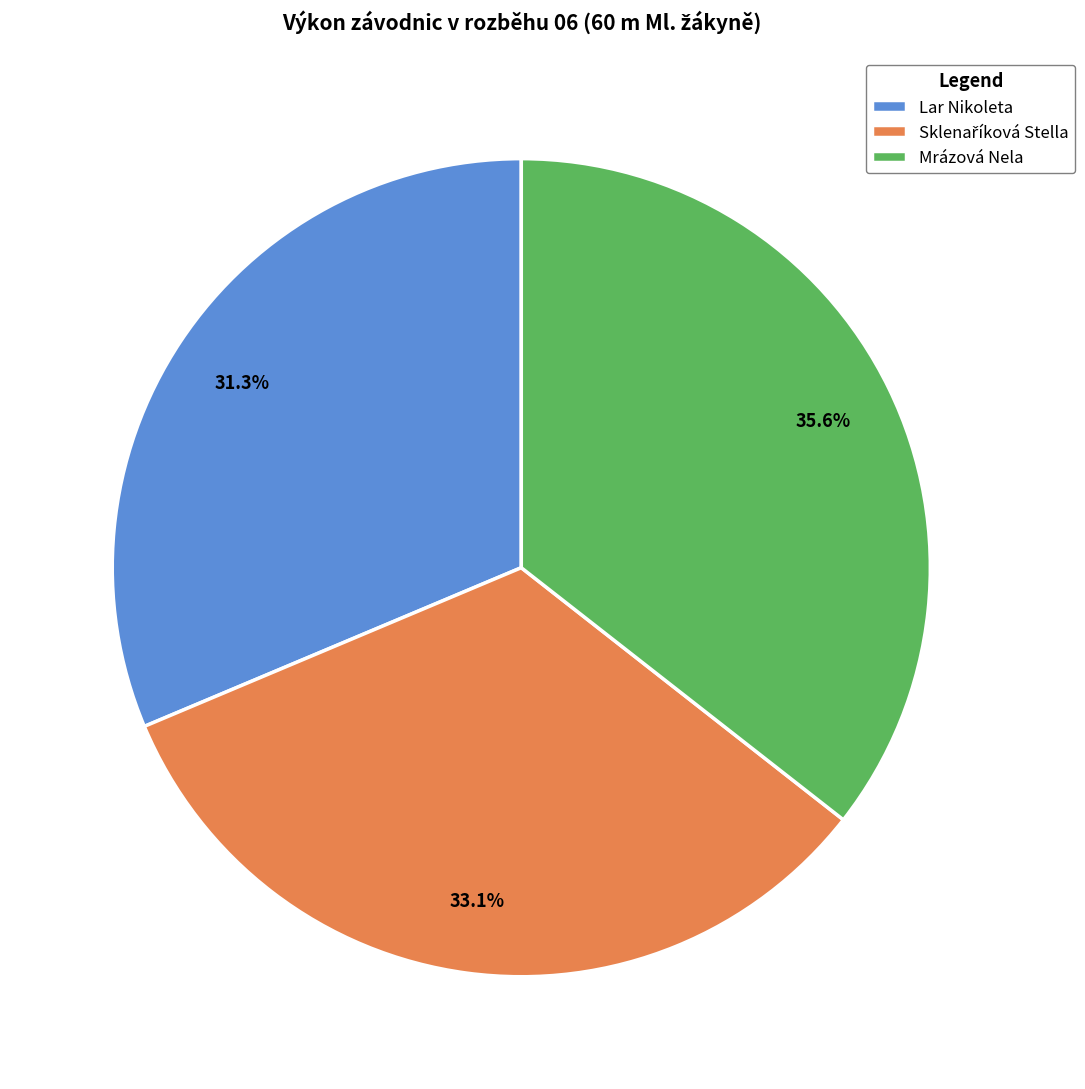

True or false: Lar Nikoleta accounts for 40% of the total.

False